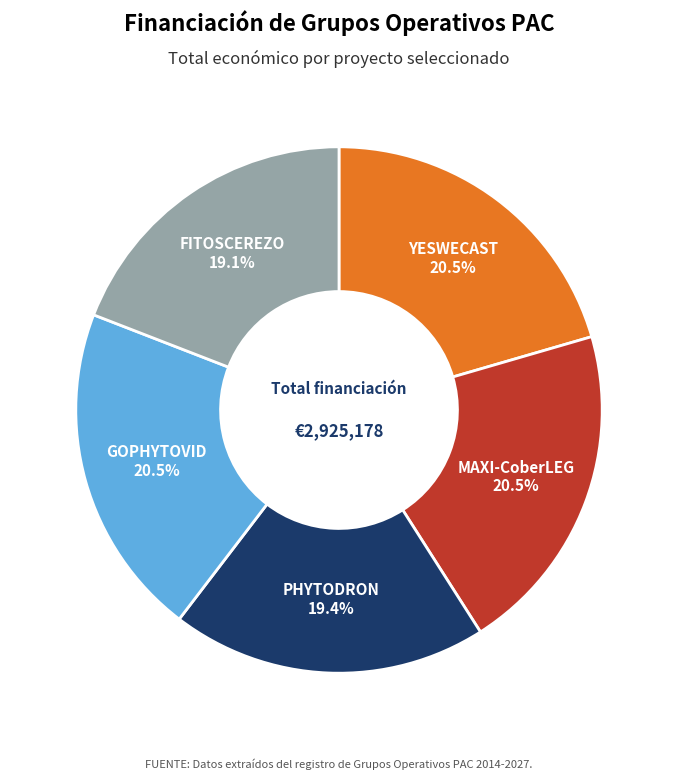

Is there a majority slice in this chart?

No